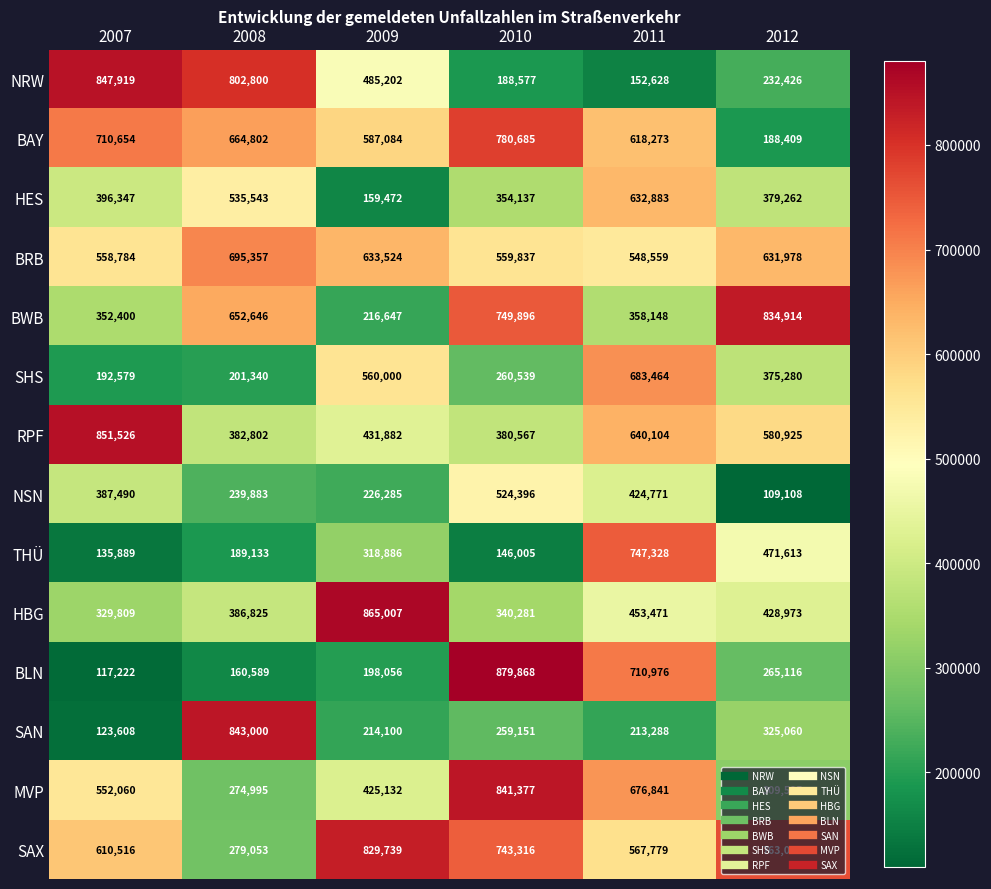

Which series has the largest total across all categories?

SAX